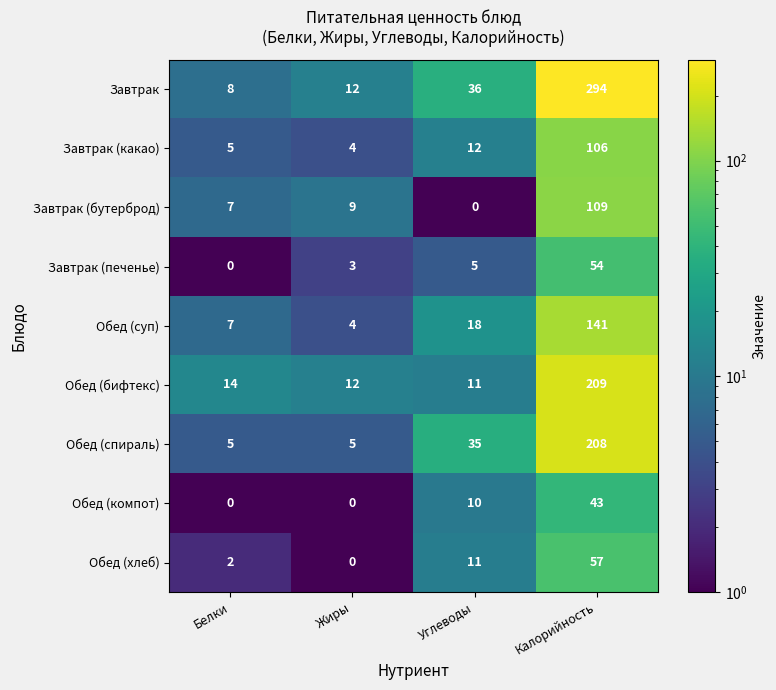

The Обед (бифтекс) series shows 11 at Углеводы. True or false?

True